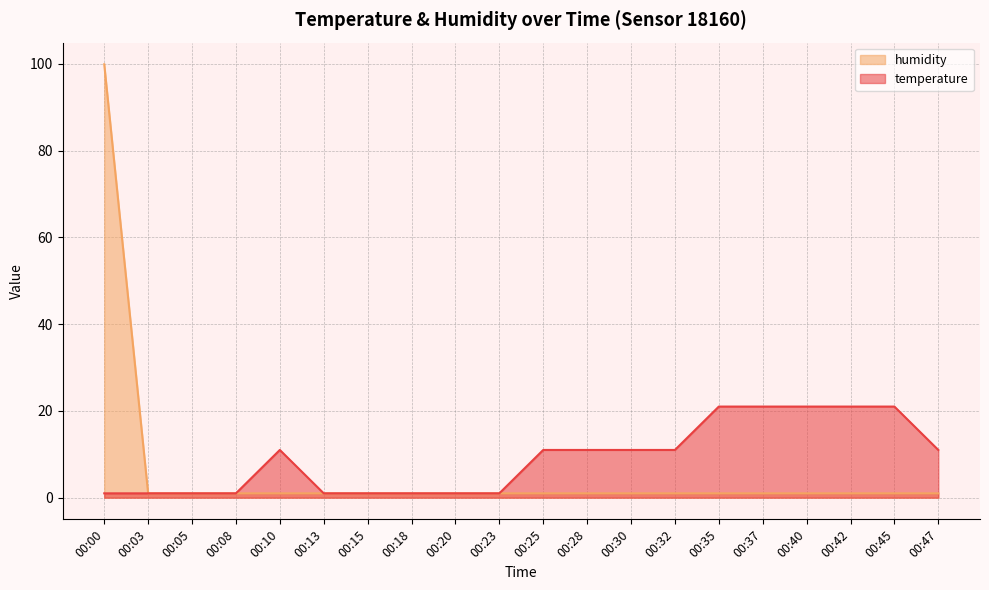

How many lines are shown in the chart?

2